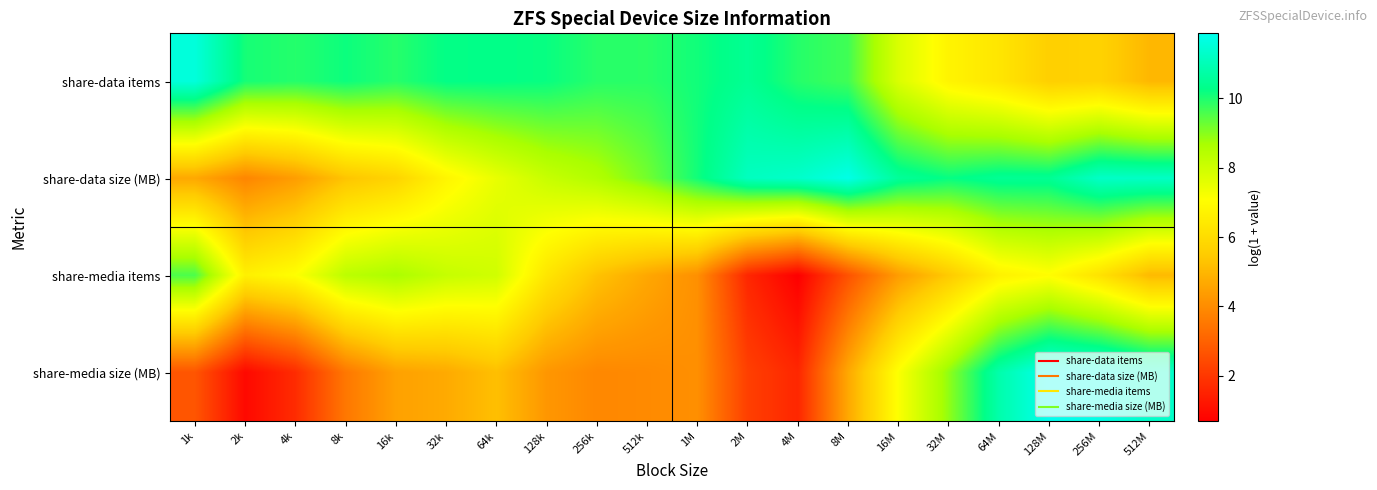

Reading left to right, what are all the values shown in this chart?

share-data items: 1k=11.6	2k=10.1	4k=9.9	8k=10.2	16k=9.9	32k=10.3	64k=10.3	128k=10.2	256k=9.9	512k=9.9	1M=10.1	2M=10.5	4M=9.9	8M=9.7	16M=7.8	32M=6.8	64M=6.3	128M=5.6	256M=5.7	512M=5.0
share-data size (MB): 1k=4.7	2k=3.9	4k=4.4	8k=5.3	16k=5.8	32k=6.8	64k=7.5	128k=8.1	256k=8.5	512k=9.2	1M=10.1	2M=11.1	4M=11.3	8M=11.8	16M=10.6	32M=10.2	64M=10.5	128M=10.5	256M=11.3	512M=11.2
share-media items: 1k=9.6	2k=6.6	4k=7.1	8k=8.3	16k=8.6	32k=8.2	64k=8.0	128k=6.3	256k=5.3	512k=4.6	1M=4.1	2M=1.6	4M=0.7	8M=2.6	16M=4.4	32M=5.5	64M=6.7	128M=7.0	256M=6.2	512M=5.1
share-media size (MB): 1k=2.7	2k=0.9	4k=1.7	8k=3.5	16k=4.5	32k=4.7	64k=5.2	128k=4.2	256k=3.9	512k=4.0	1M=4.1	2M=2.2	4M=1.6	8M=4.7	16M=7.1	32M=8.9	64M=10.8	128M=11.9	256M=11.7	512M=11.3